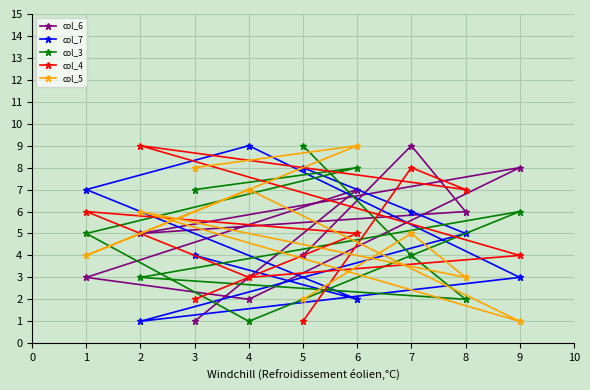

How many data points in col_3 are less than 5?

4